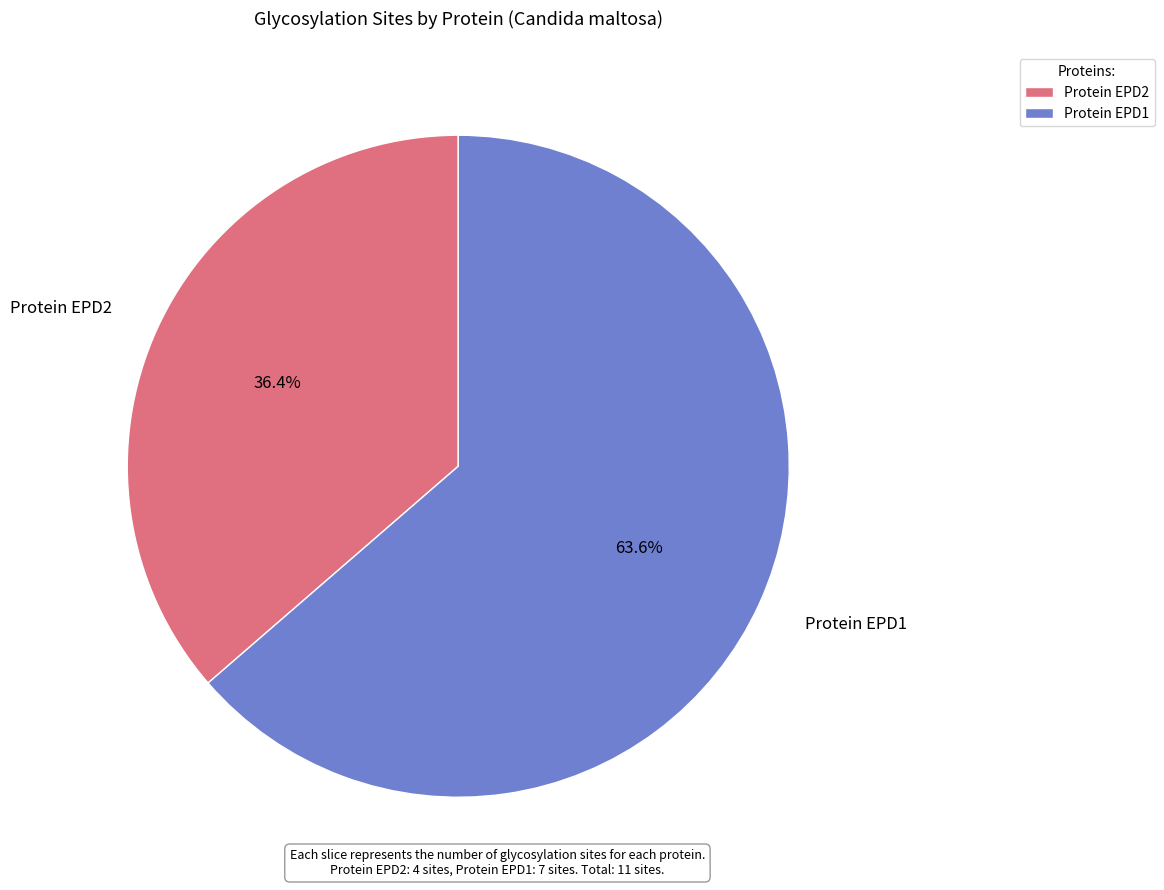

Does any single category account for the majority?

Yes